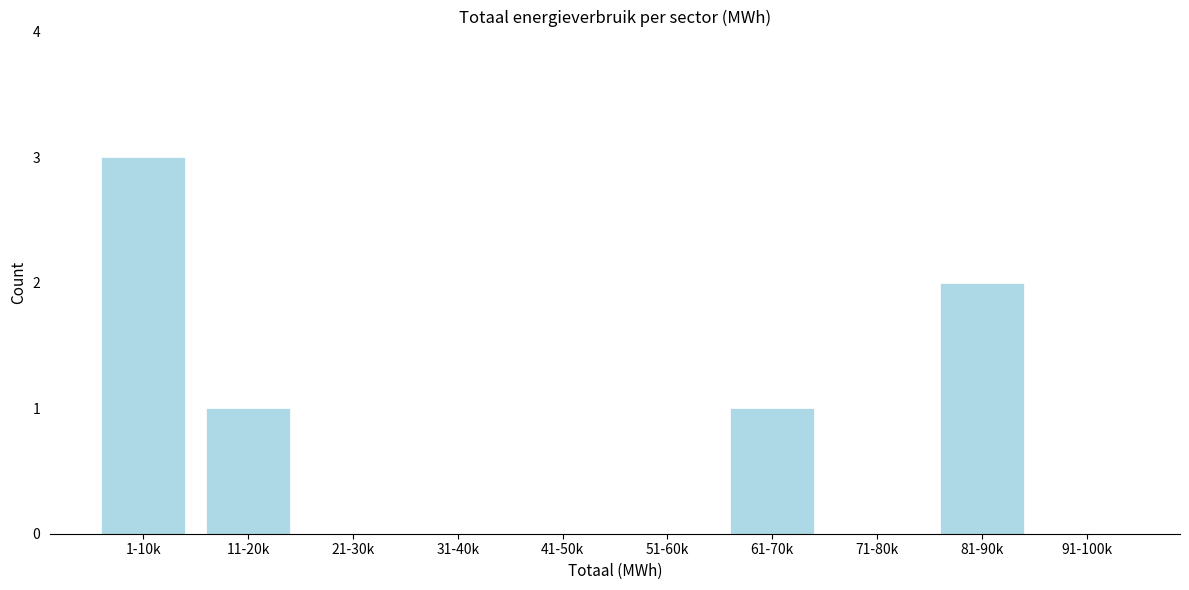

Reading right to left, what are all the values shown in this chart?

91-100k=0	81-90k=2	71-80k=0	61-70k=1	51-60k=0	41-50k=0	31-40k=0	21-30k=0	11-20k=1	1-10k=3